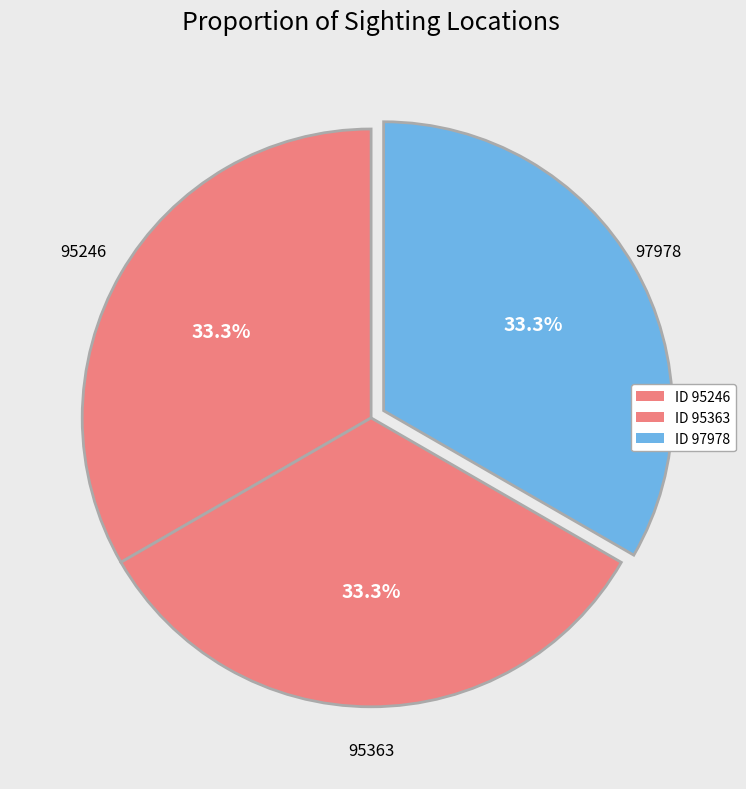

Rank the categories by value from highest to lowest.

97978, 95246, 95363